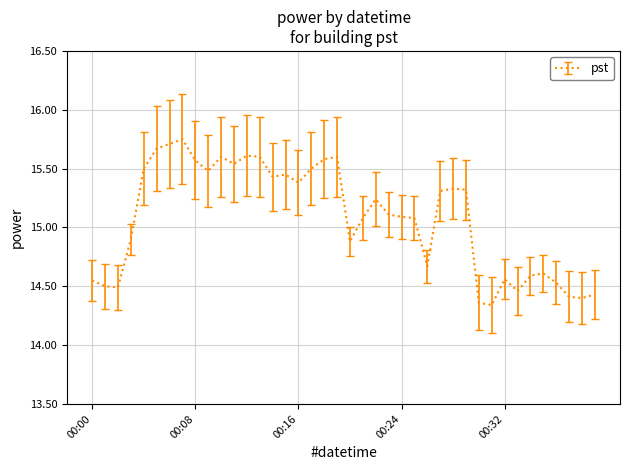

What is the difference between the maximum and minimum values?

1.4